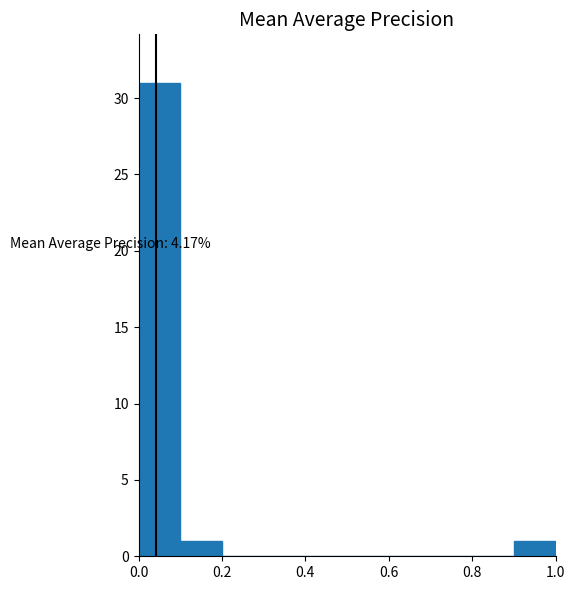

Which range on the x-axis has the tallest bar?

0.0 to 0.1